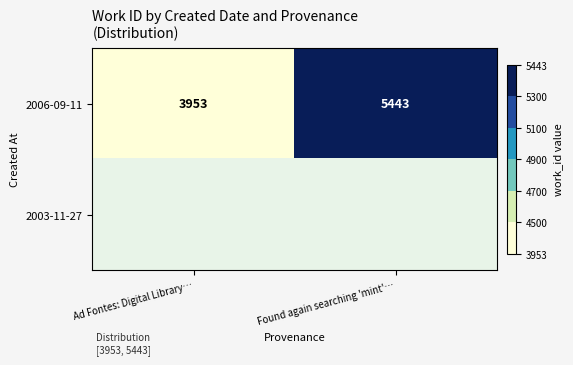

At which label does 2006-09-11 reach its minimum?

Ad Fontes: Digital Library…